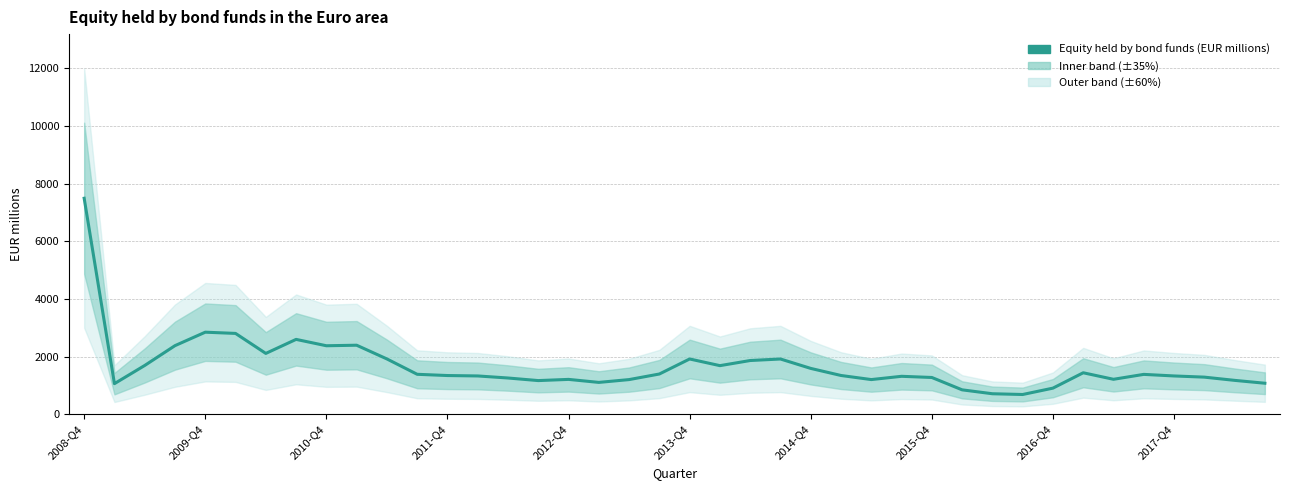

How many data points are above 1344?

20